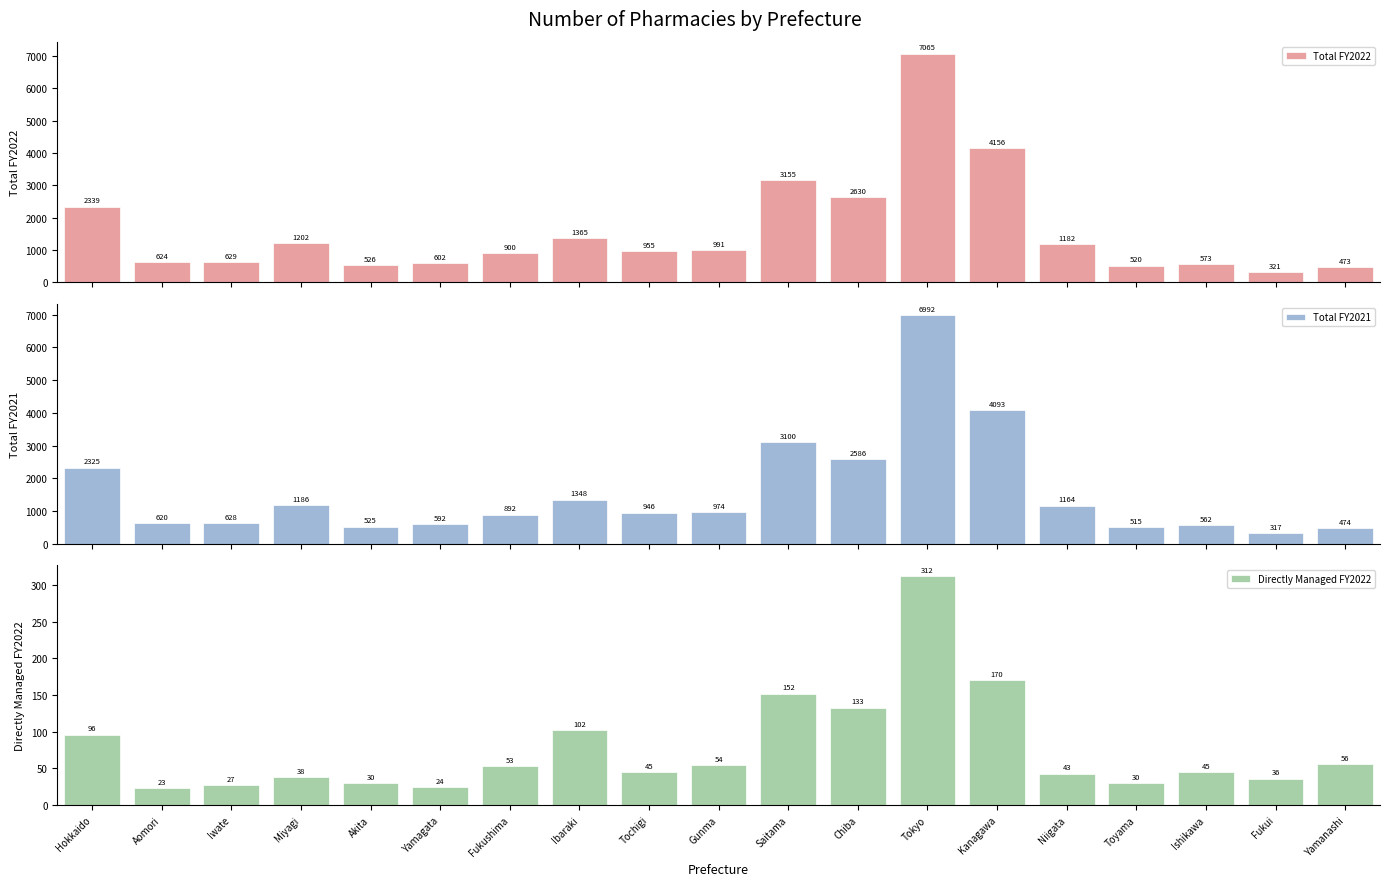

How many values in the Total FY2022 series are below 955?

9